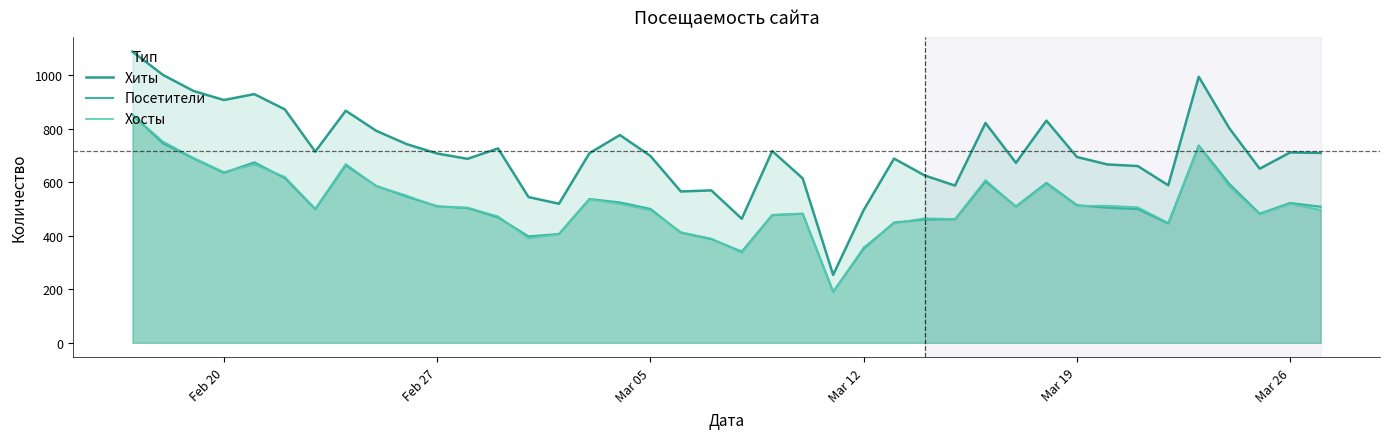

Does the chart display data point markers on the line(s)?

No